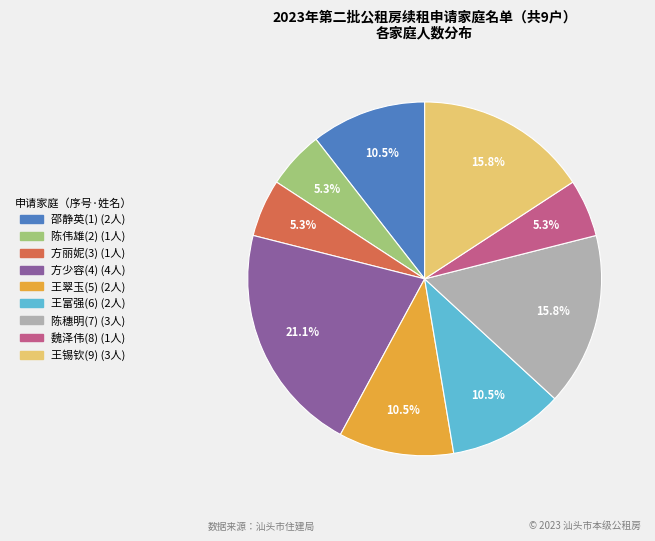

Does any single category account for the majority?

No